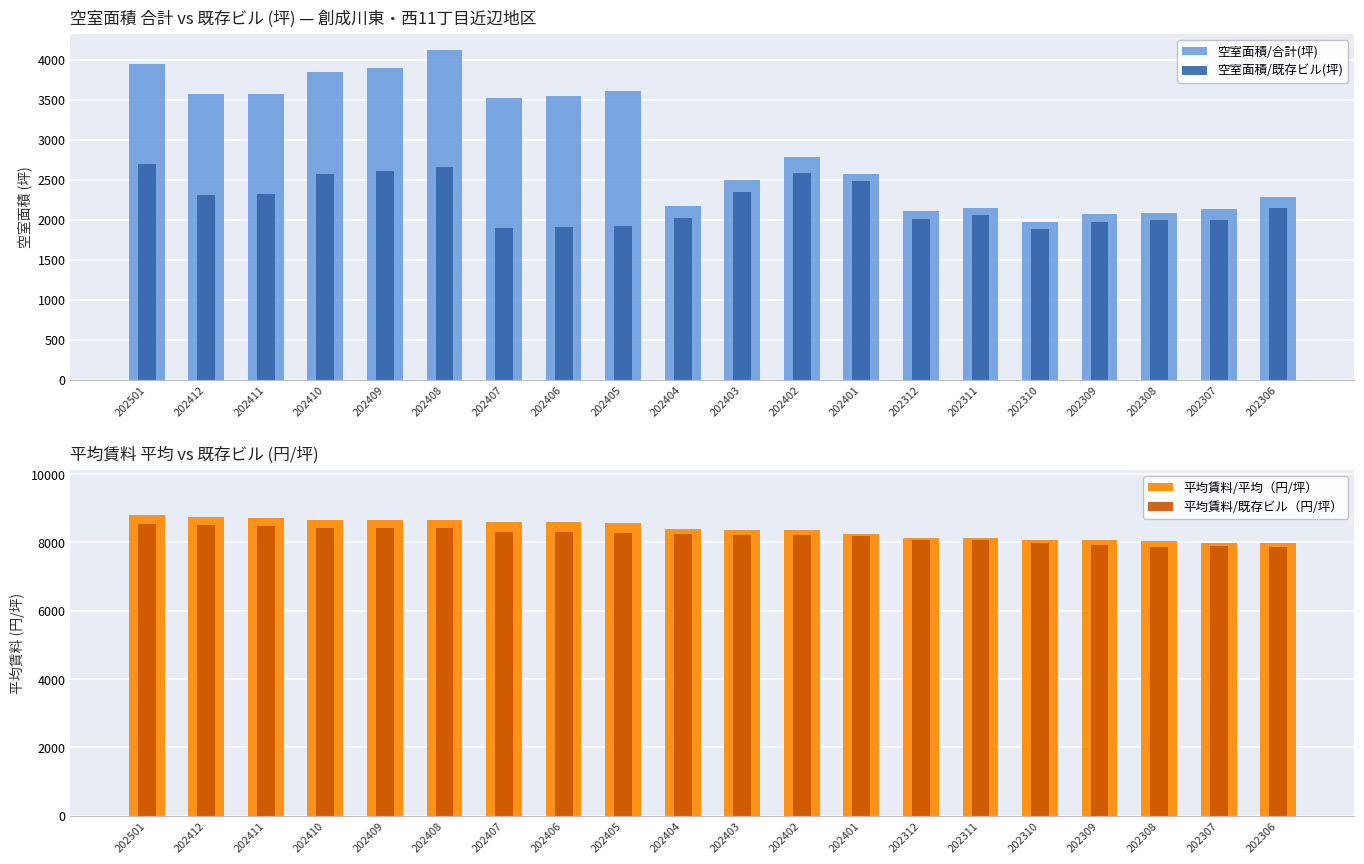

At which category is the sum across all series the highest?

202501